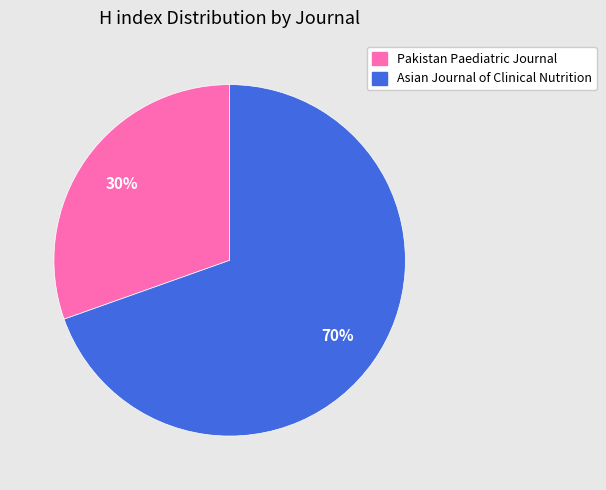

What percentage is the Pakistan Paediatric Journal slice, to the nearest percent?

30%